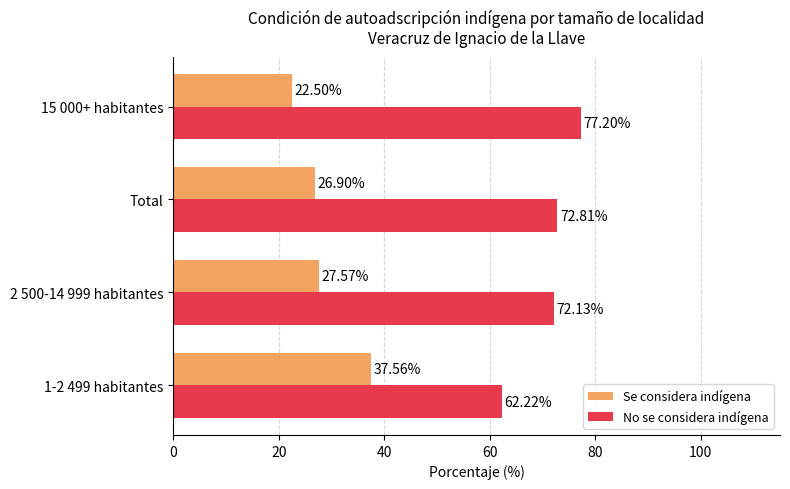

List the series in order of their peak value, highest first.

No se considera indígena, Se considera indígena